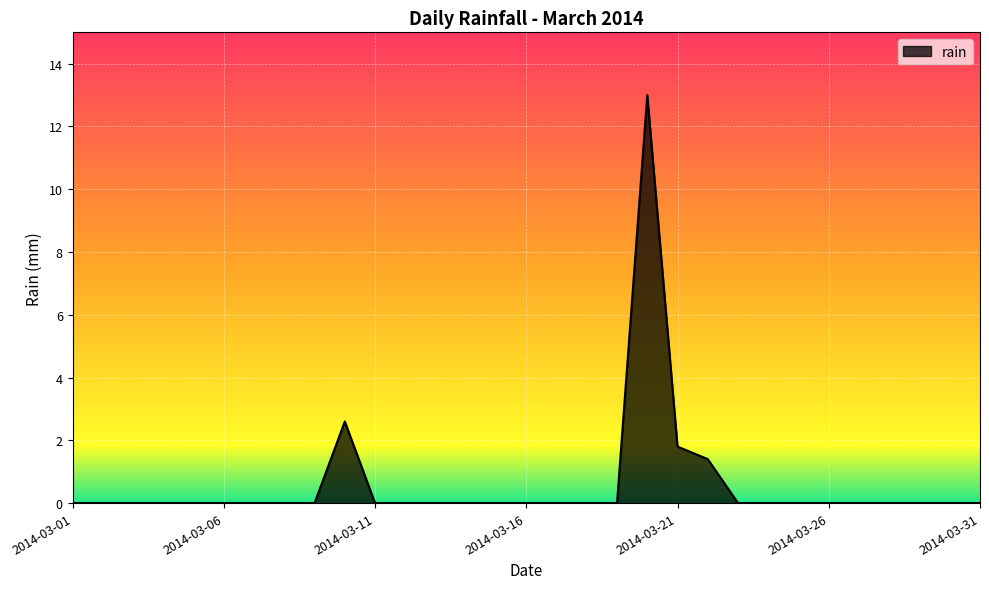

What is the greatest value displayed?

13.0